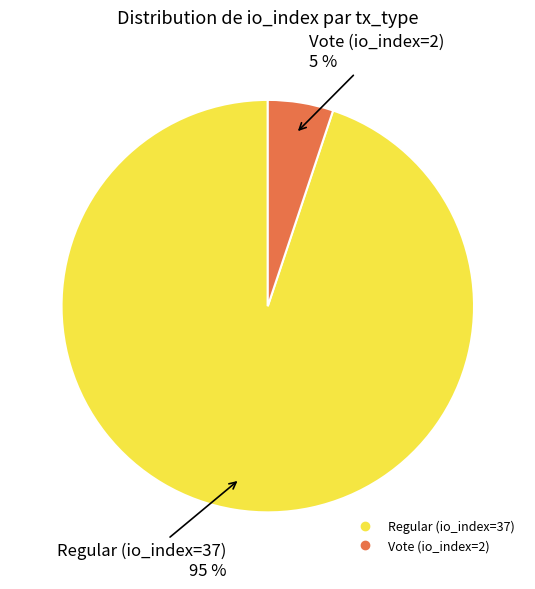

Which slice is the largest?

Regular (io_index=37)